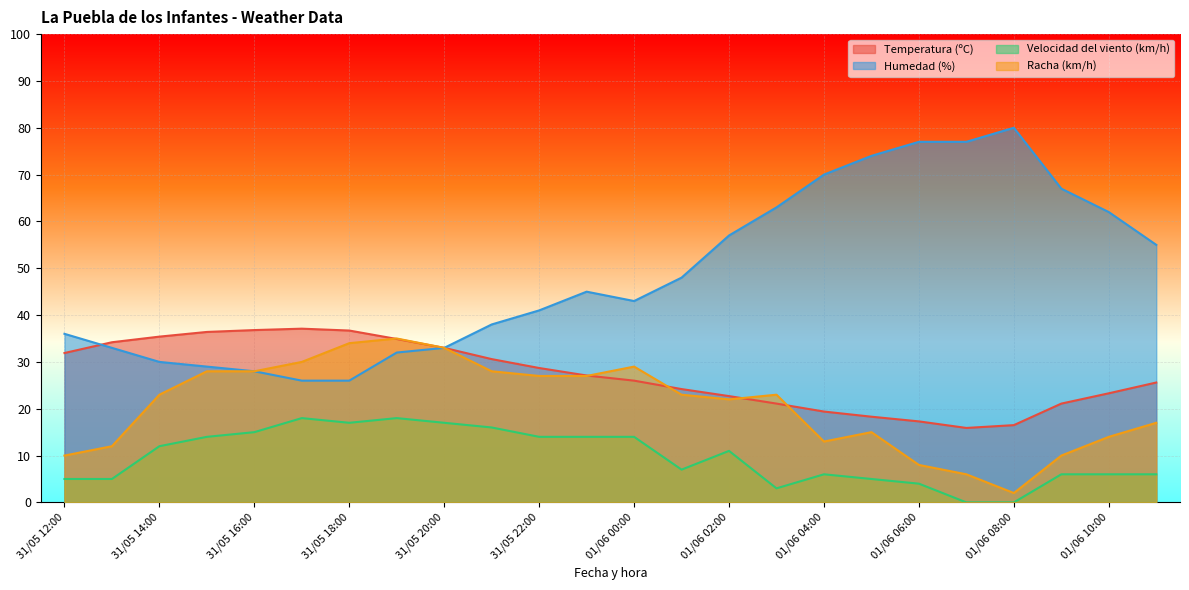

What is the label of the 5th point from the right?

01/06 07:00